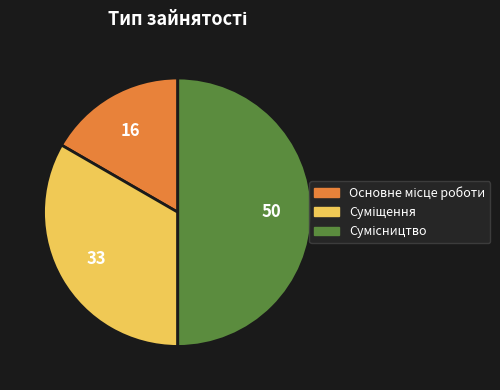

What percentage is the Основне місце роботи slice, to the nearest percent?

17%